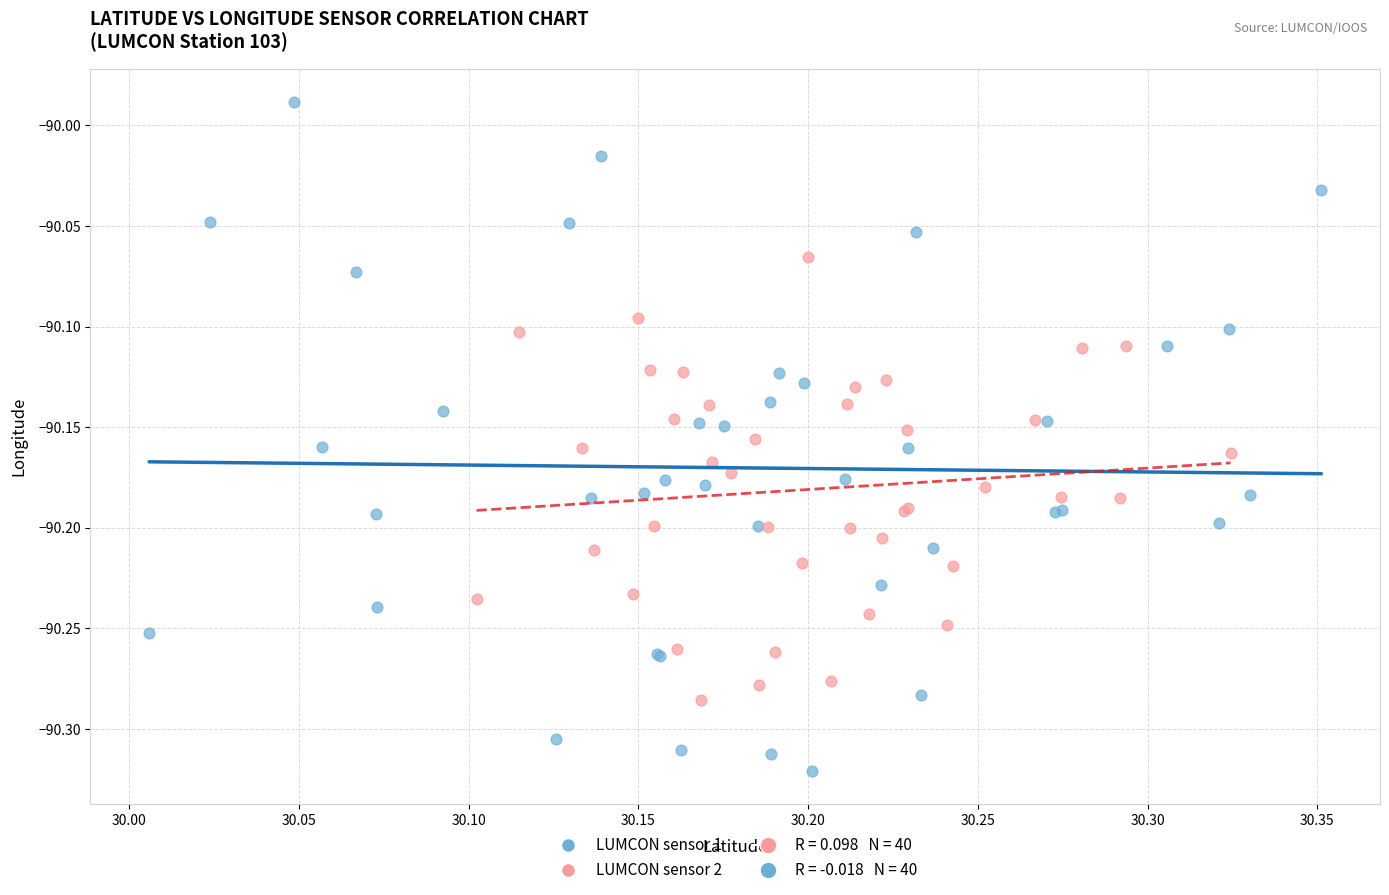

Which series reaches the maximum Y coordinate?

LUMCON sensor 1